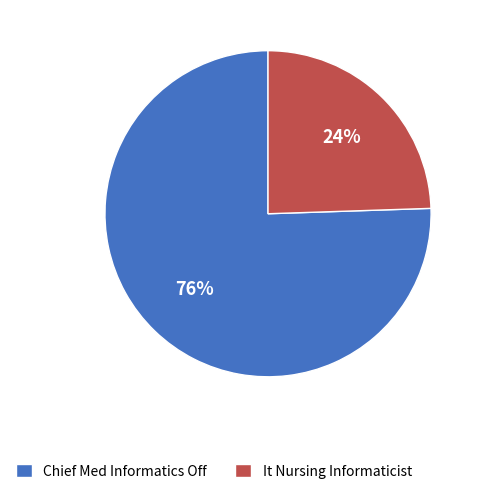

To the nearest percent, what is the average slice percentage?

50%